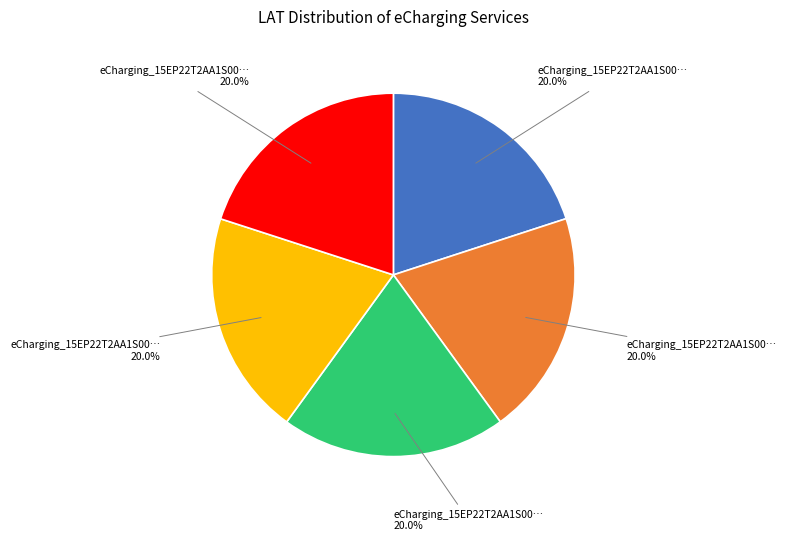

Does any single category account for the majority?

No